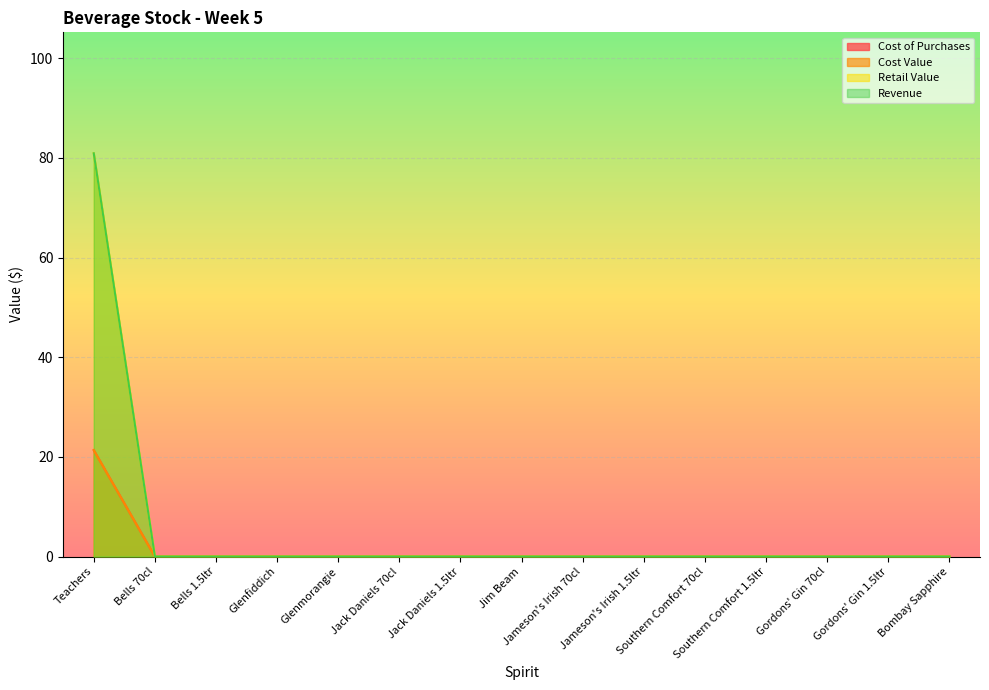

At how many categories does at least one series exceed 63?

1